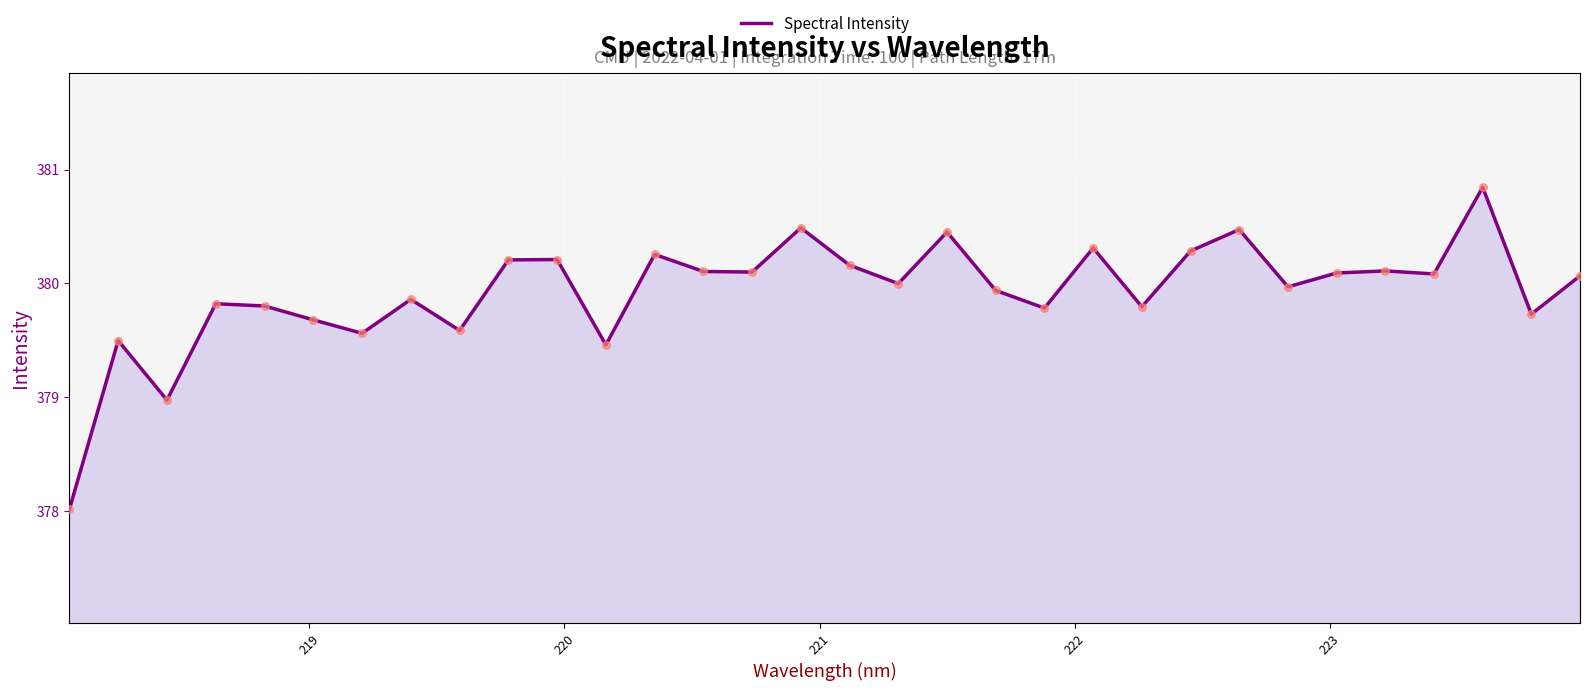

What is the difference between the maximum and minimum values?

2.8